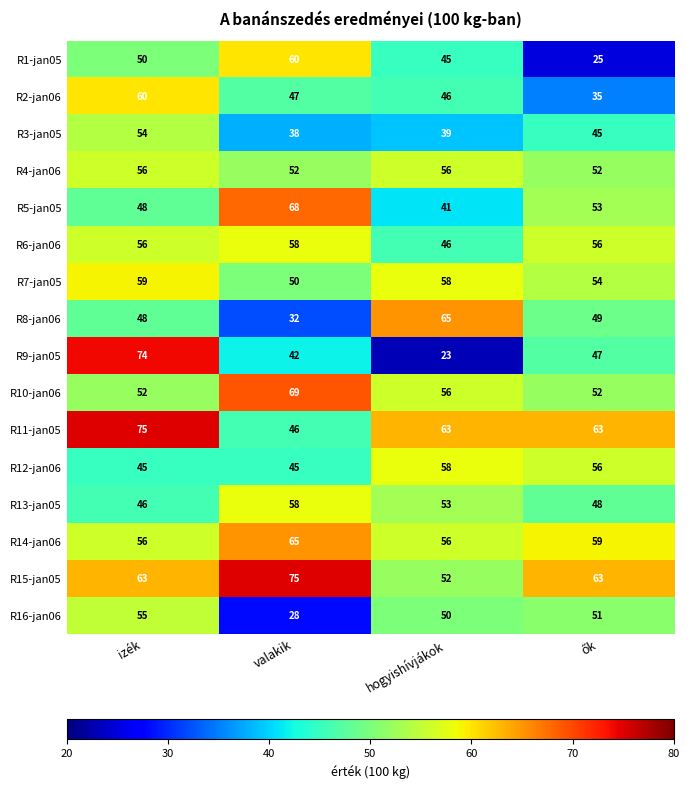

At how many categories does at least one series exceed 26?

4